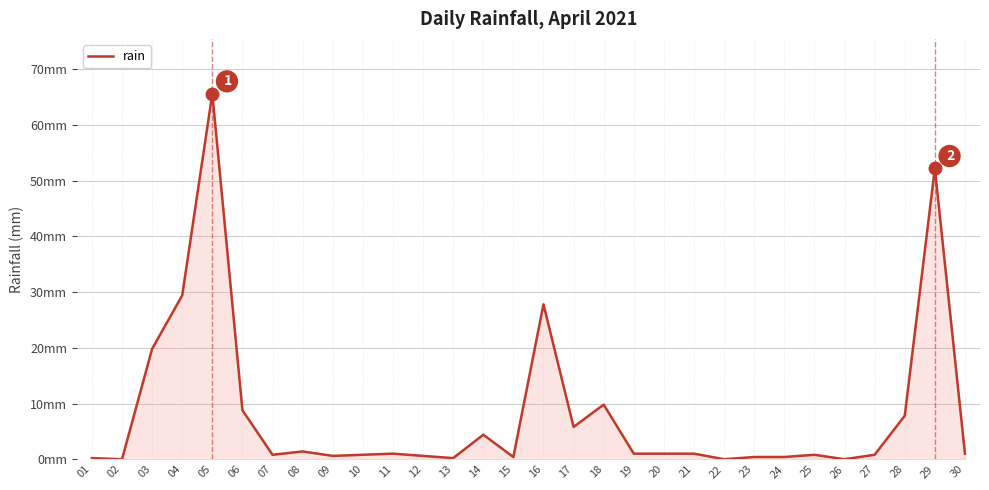

Does the chart display data point markers on the line(s)?

No